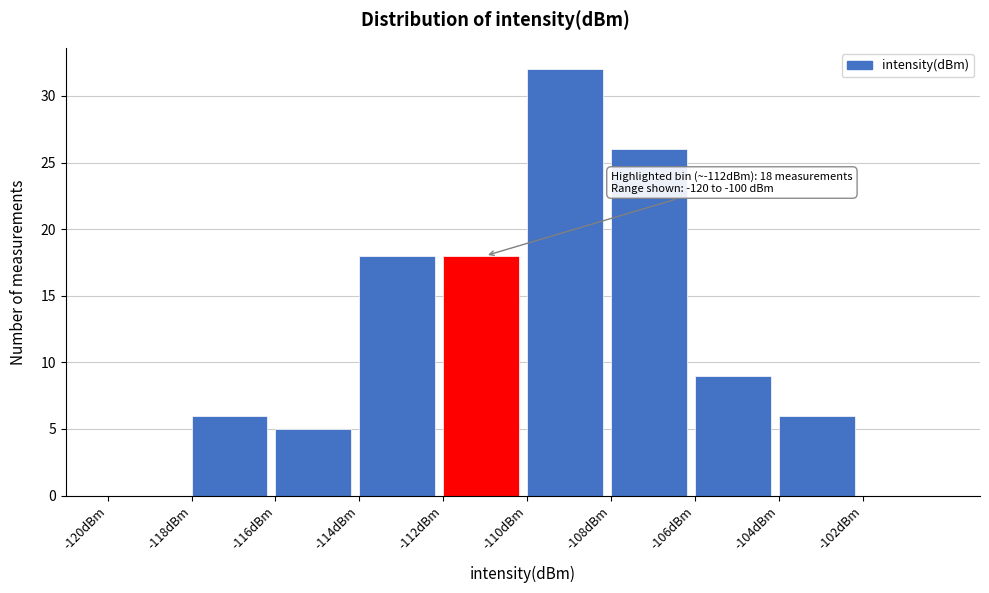

Over which range of the x-axis is the bar tallest?

-110 to -108